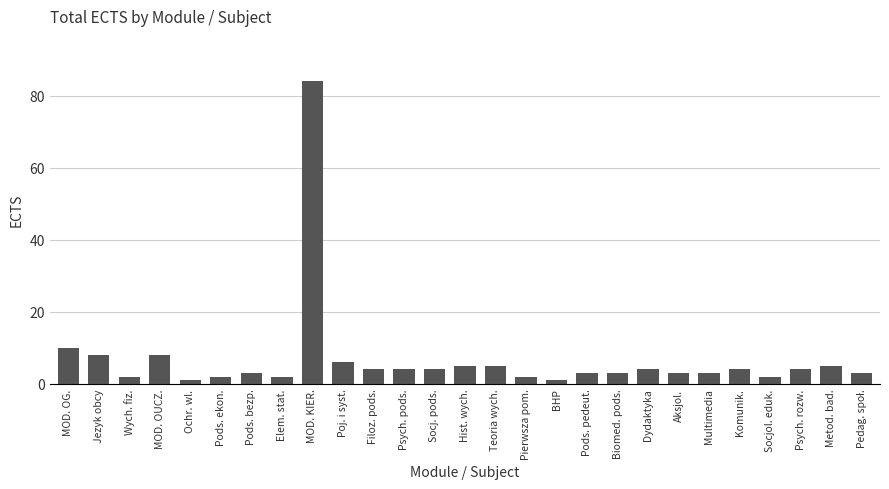

What is the difference between the second highest and minimum values?

9